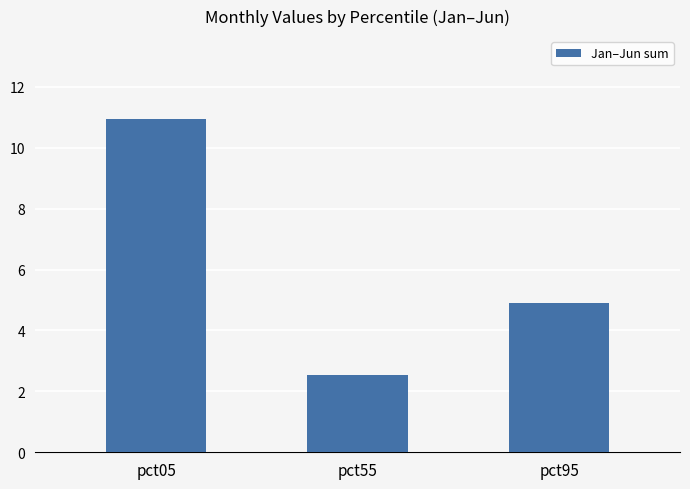

What is the value of the 3rd bar from the left?

4.9